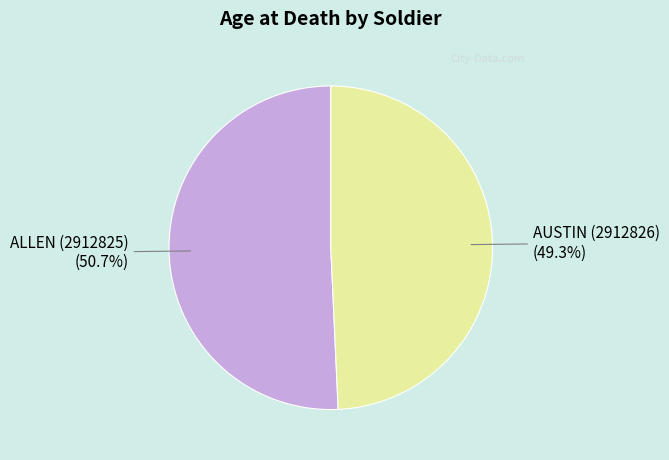

Is there any slice that represents more than half of the pie?

Yes